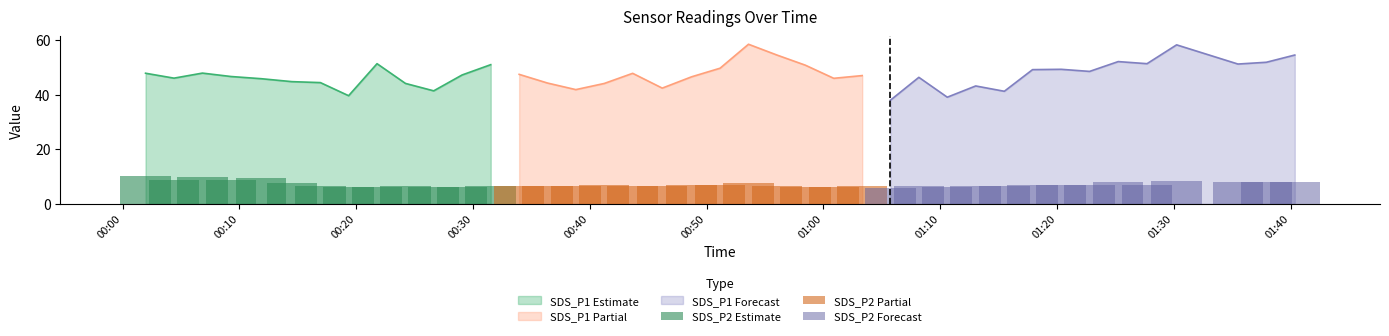

Rank the categories by SDS_P2 value from lowest to highest.

2022/01/31 01:05:44, 2022/01/31 00:29:04, 2022/01/31 00:26:38, 2022/01/31 00:58:27, 2022/01/31 01:10:36, 2022/01/31 00:19:21, 2022/01/31 00:21:47, 2022/01/31 01:00:53, 2022/01/31 00:24:13, 2022/01/31 01:13:02, 2022/01/31 00:16:56, 2022/01/31 01:15:29, 2022/01/31 00:31:31, 2022/01/31 00:38:48, 2022/01/31 01:03:19, 2022/01/31 01:08:10, 2022/01/31 00:33:57, 2022/01/31 00:36:23, 2022/01/31 00:43:40, 2022/01/31 00:46:12, 2022/01/31 00:56:01, 2022/01/31 01:22:47, 2022/01/31 00:41:14, 2022/01/31 00:48:43, 2022/01/31 01:20:21, 2022/01/31 00:51:09, 2022/01/31 01:17:54, 2022/01/31 01:27:42, 2022/01/31 00:53:35, 2022/01/31 00:14:30, 2022/01/31 01:25:14, 2022/01/31 01:40:21, 2022/01/31 01:37:55, 2022/01/31 01:35:29, 2022/01/31 01:30:14, 2022/01/31 00:04:24, 2022/01/31 00:09:17, 2022/01/31 00:11:52, 2022/01/31 00:06:50, 2022/01/31 00:01:58